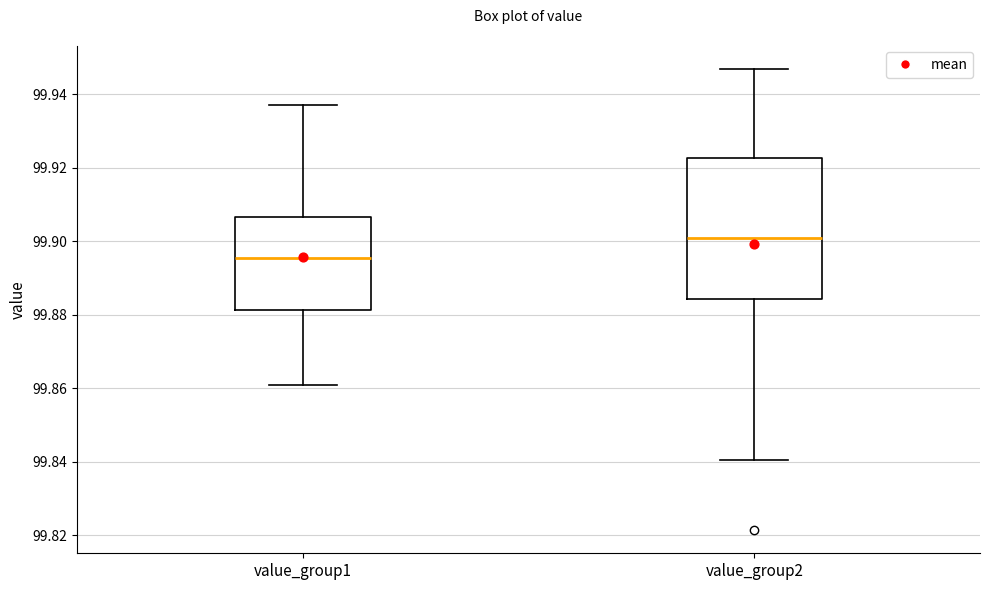

Where does the upper whisker of the box for value_group2 end on the y-axis? The values are not printed on the chart, so give them approximately, as read against the axis.

99.946